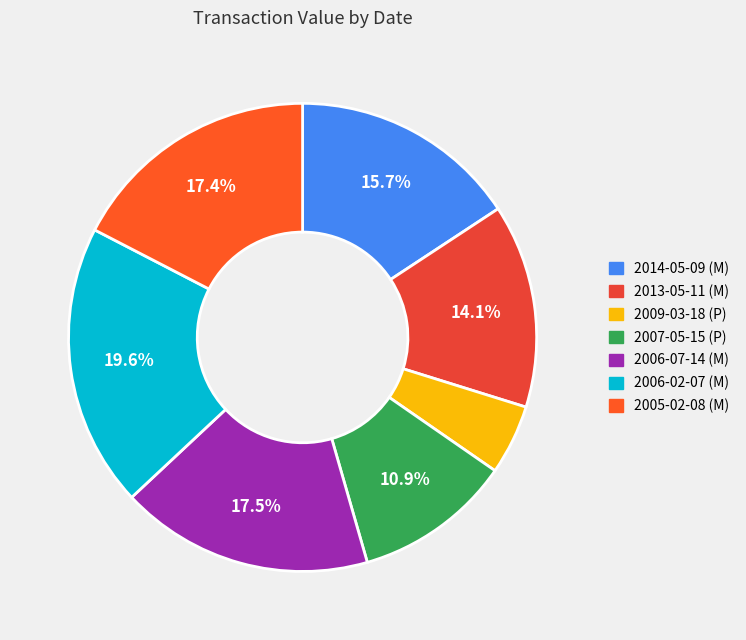

What is the largest slice in the pie chart?

2006-02-07 (M)